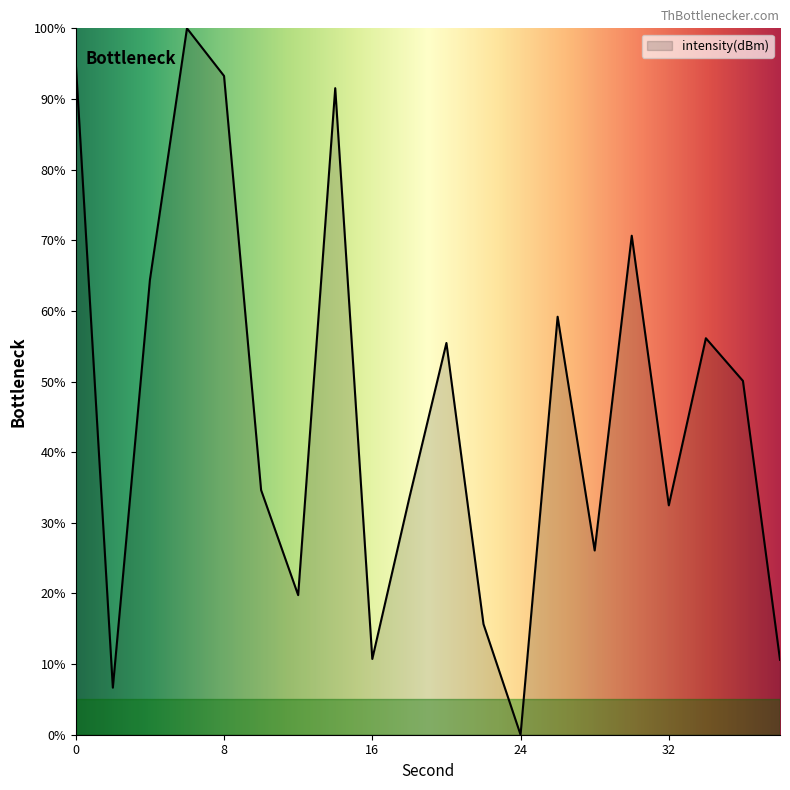

What is the difference between the maximum and minimum values?

100.0